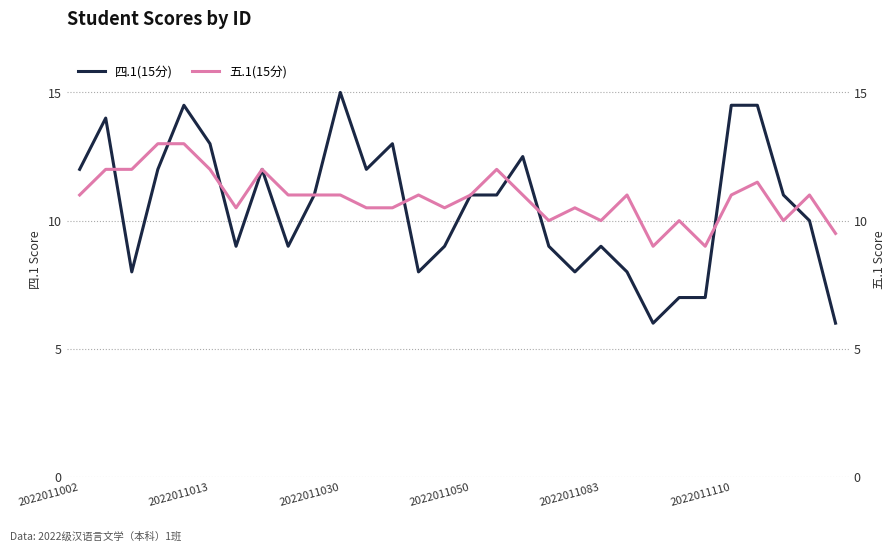

What is the greatest value displayed?

15.0